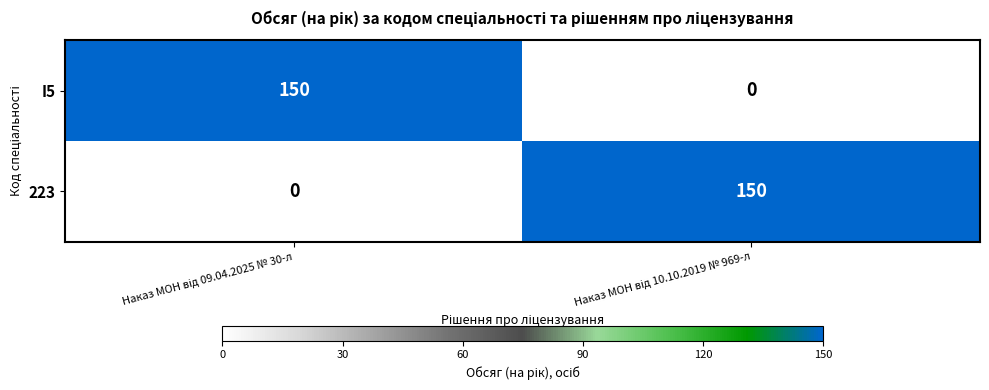

What is the sum of all I5 values?

150